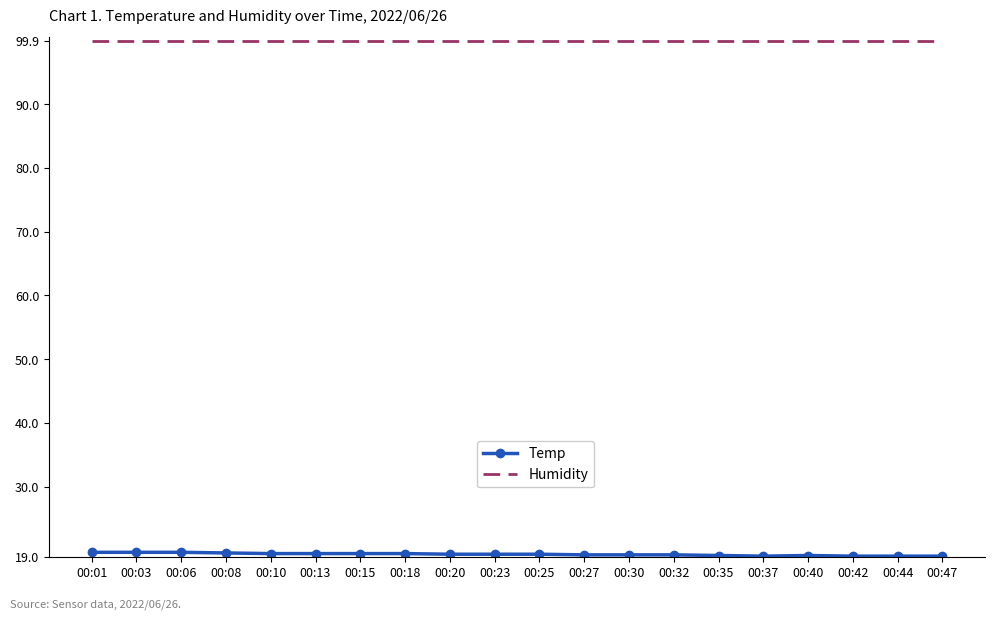

Is it true that Humidity equals 164.8 at 00:13?

False